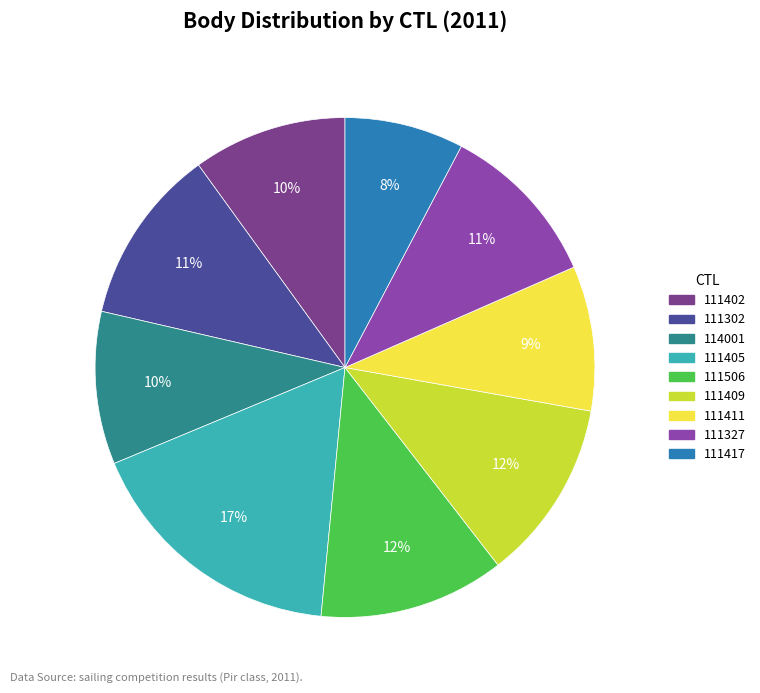

How many segments does this pie chart have?

9